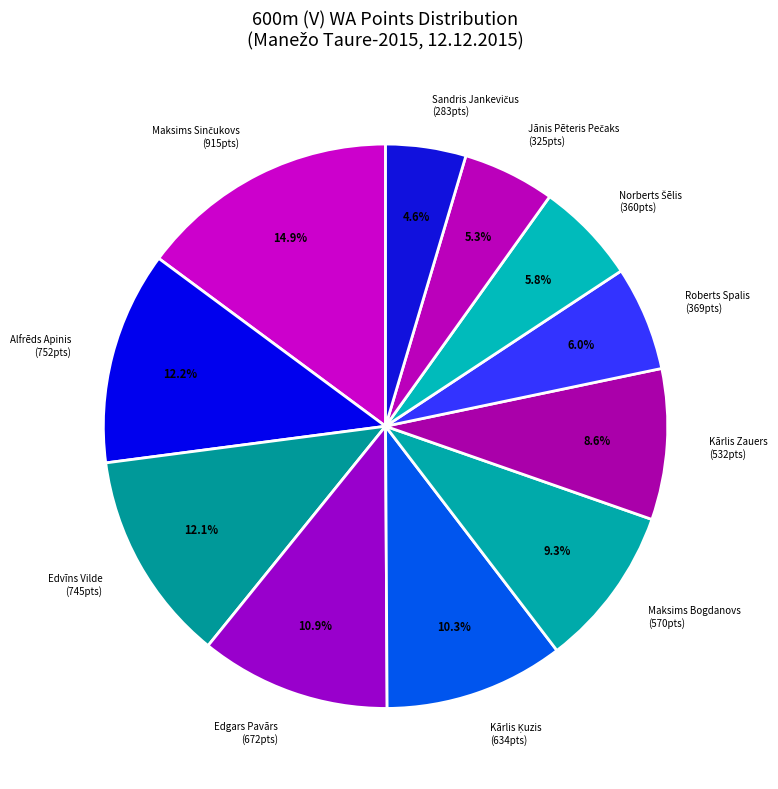

Between Roberts Spalis and Edvīns Vilde, which is larger?

Edvīns Vilde